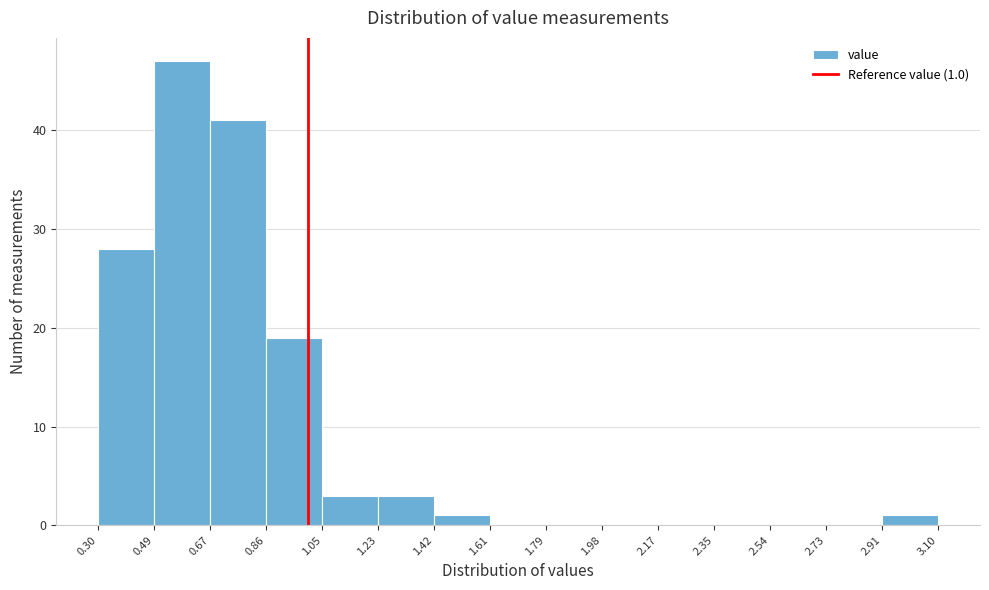

Which range on the x-axis has the tallest bar?

0.49 to 0.67